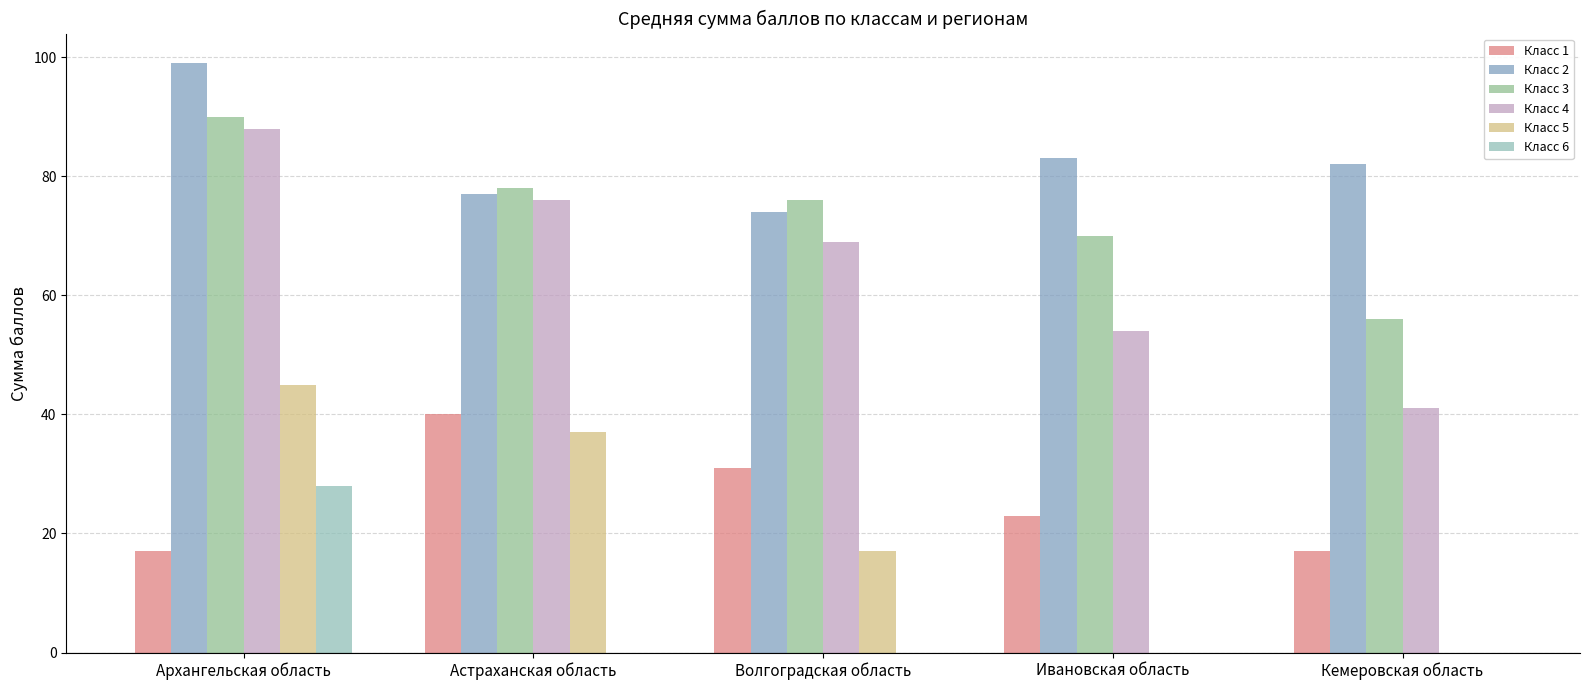

What is the label of the 2nd bar from the left?

Астраханская область